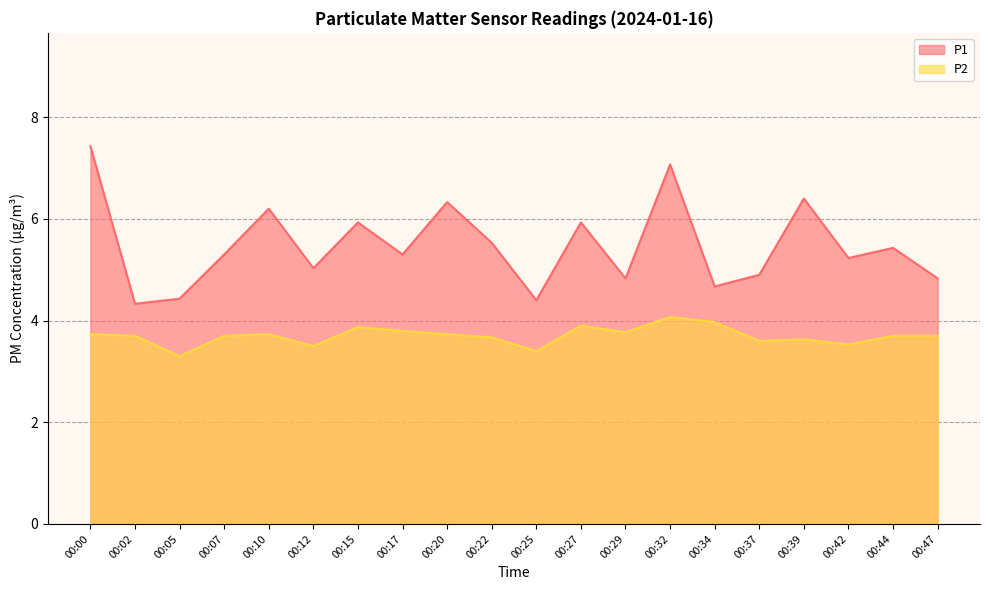

Between 00:39 and 00:07, which is larger?

00:39